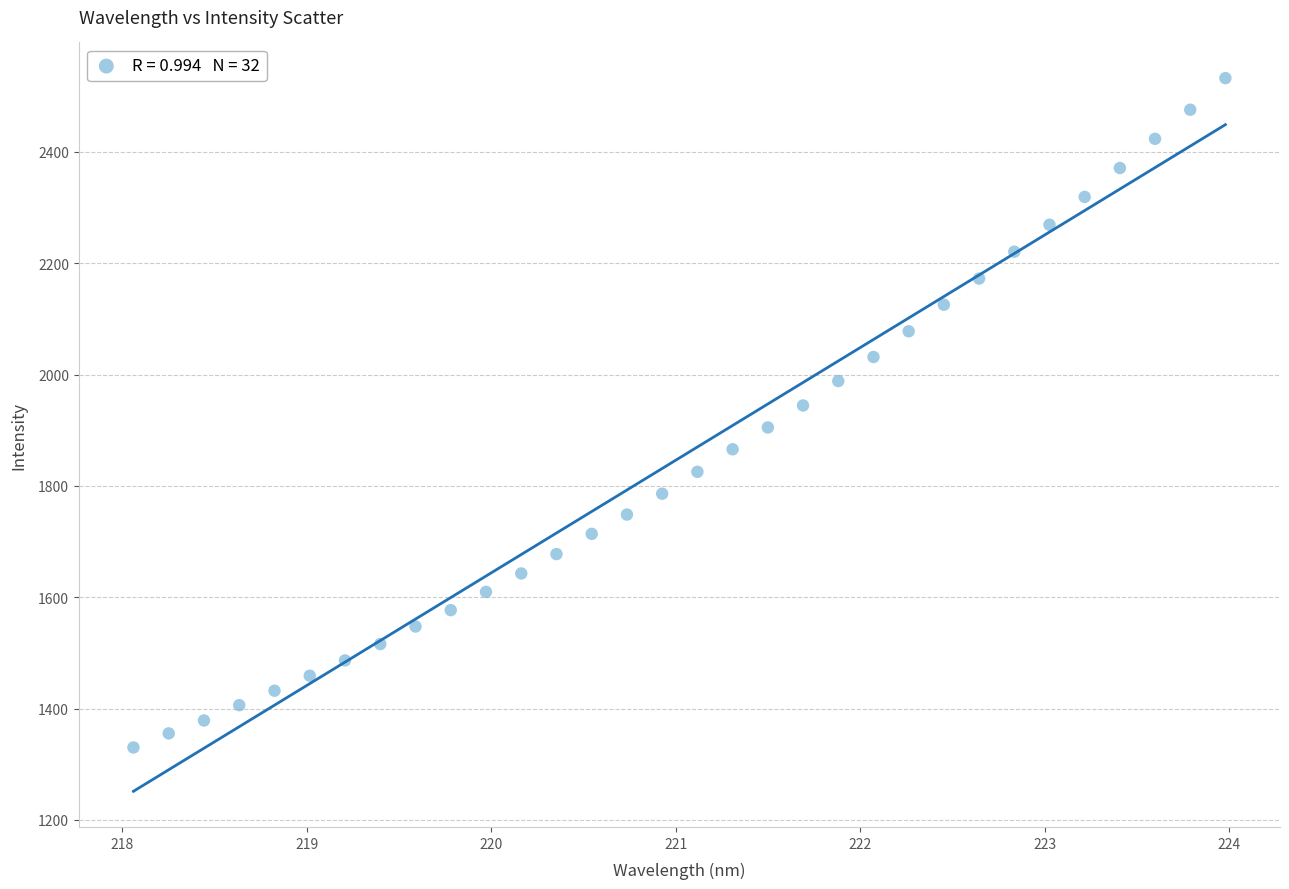

What is the range of X values (max minus min)?

5.9